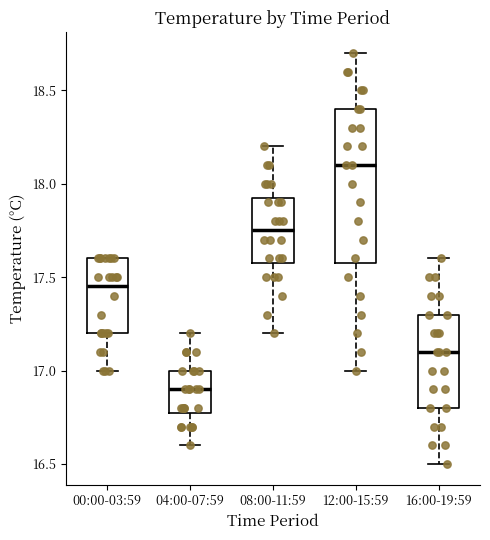

Where does the upper whisker of the box for 08:00-11:59 end on the y-axis? The values are not printed on the chart, so give them approximately, as read against the axis.

18.20